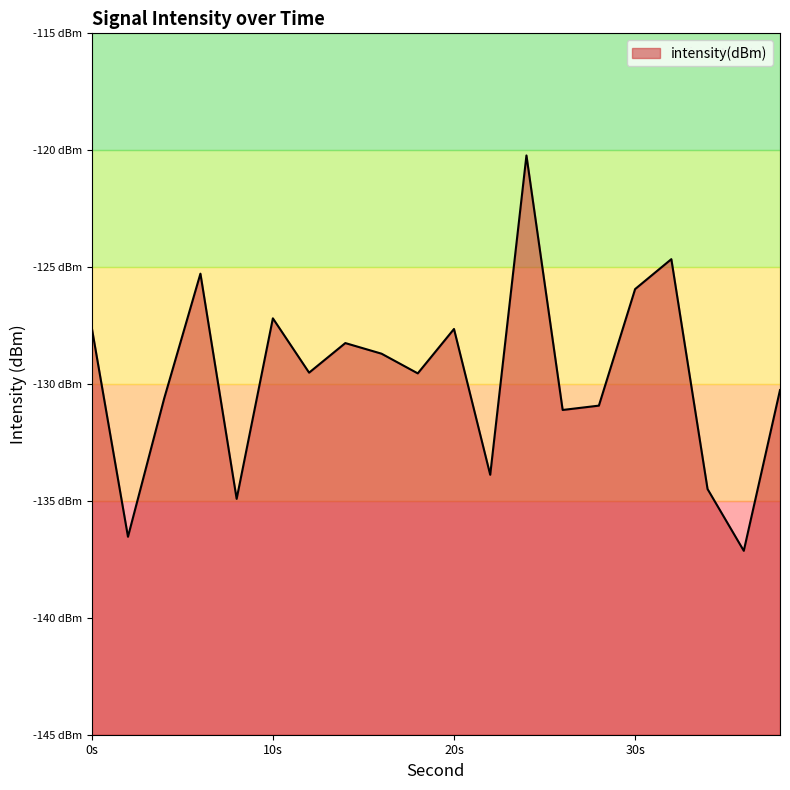

What is the value of the 10th point from the left?

-129.5